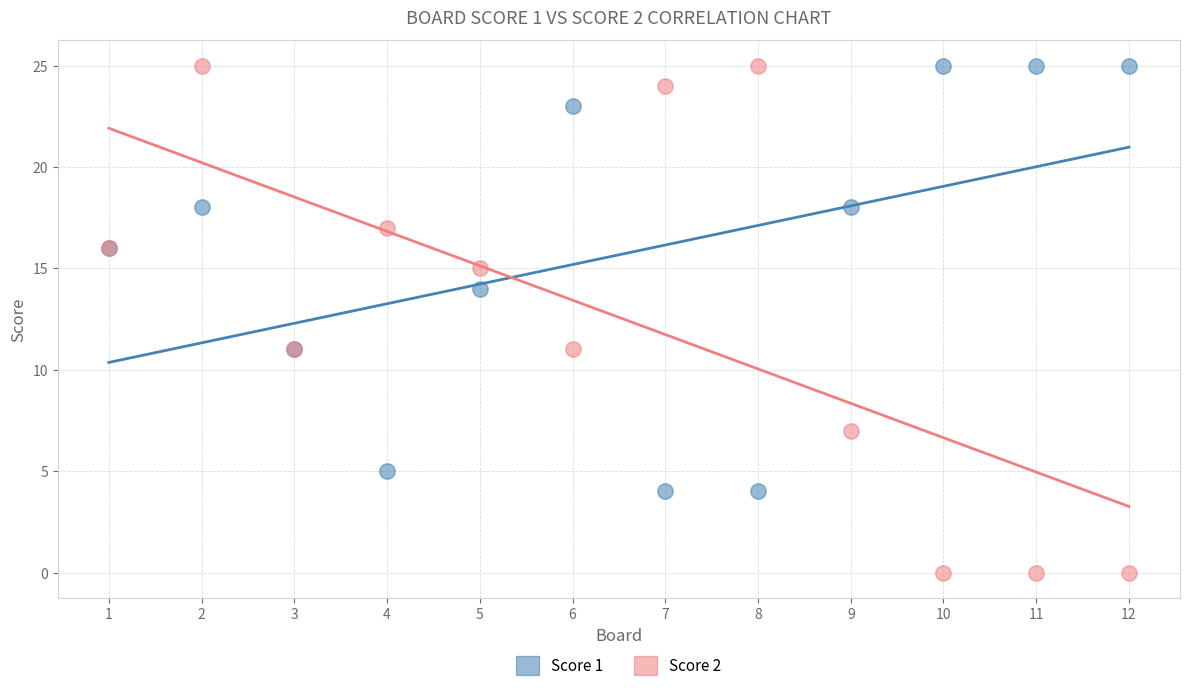

Which series has the widest spread of Y values?

Score 2